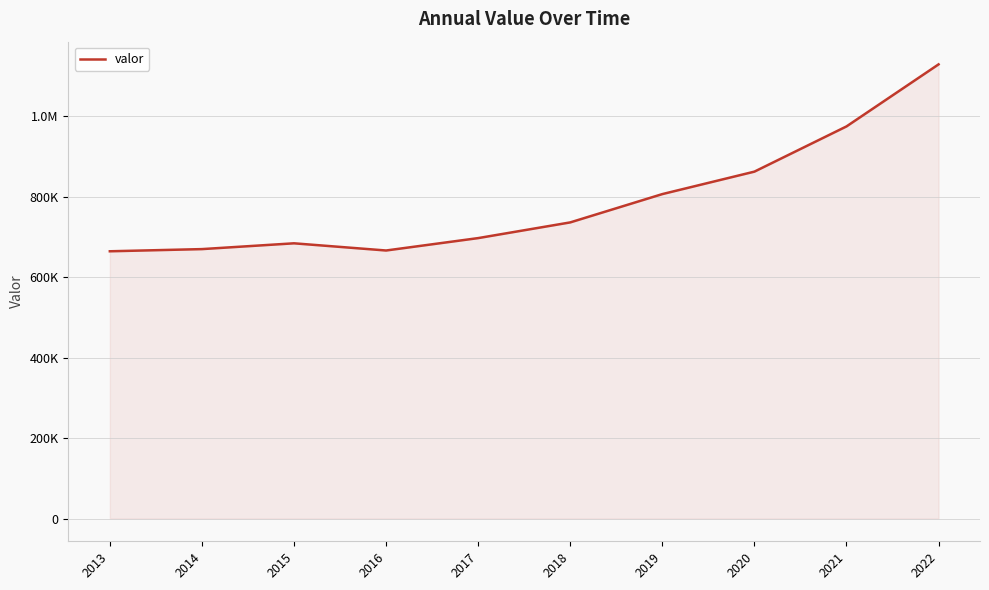

Is this an area chart (filled region under the line)?

Yes